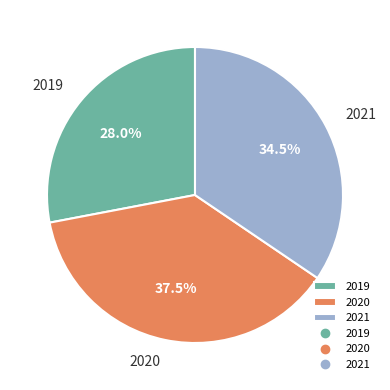

Which has a higher value, 2019 or 2021?

2021